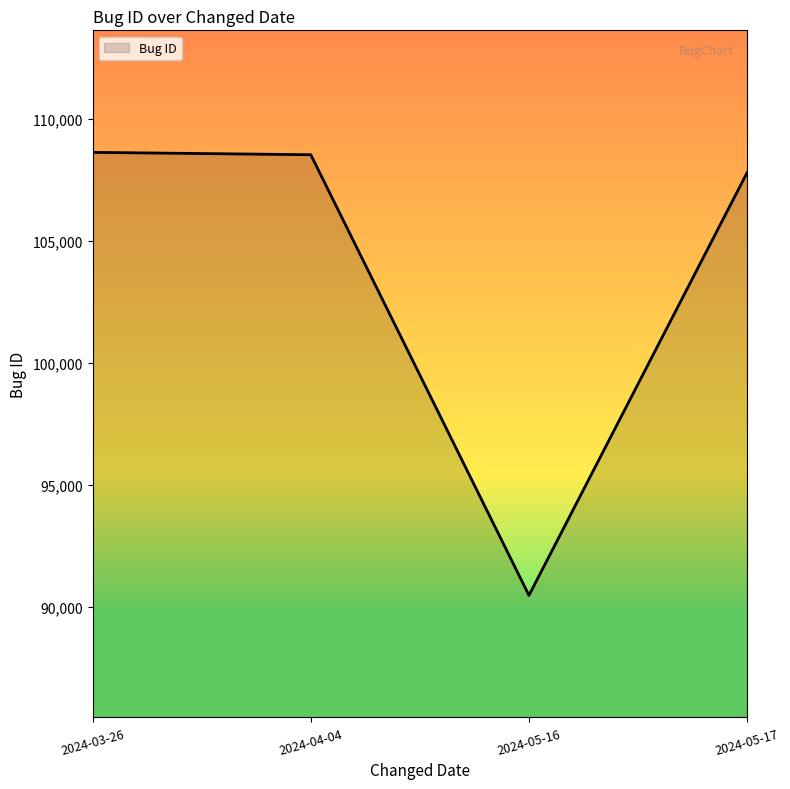

What is the difference between the maximum and minimum values?

18154